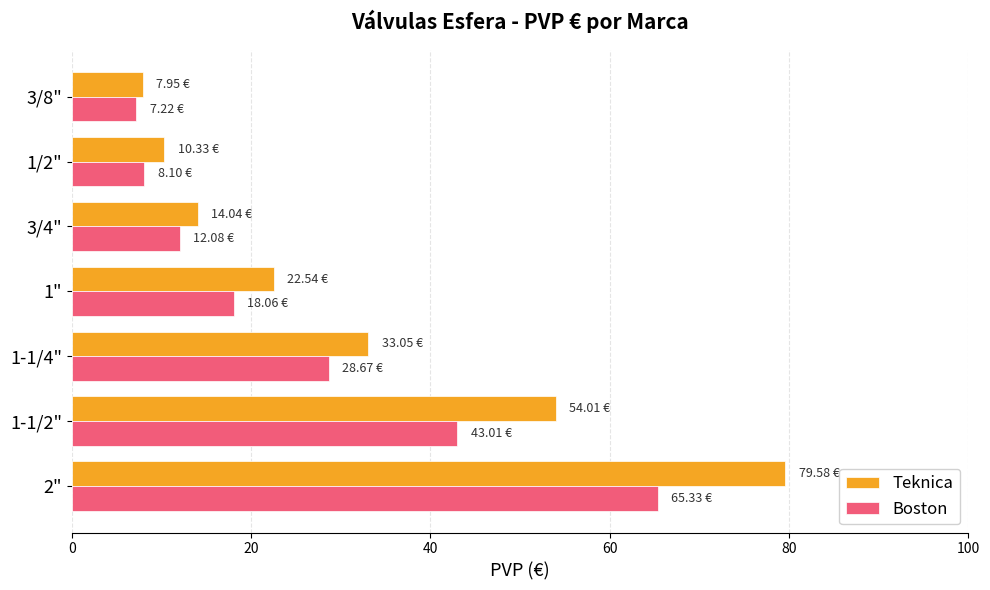

List the labels in order of Teknica value, smallest first.

3/8", 1/2", 3/4", 1", 1-1/4", 1-1/2", 2"